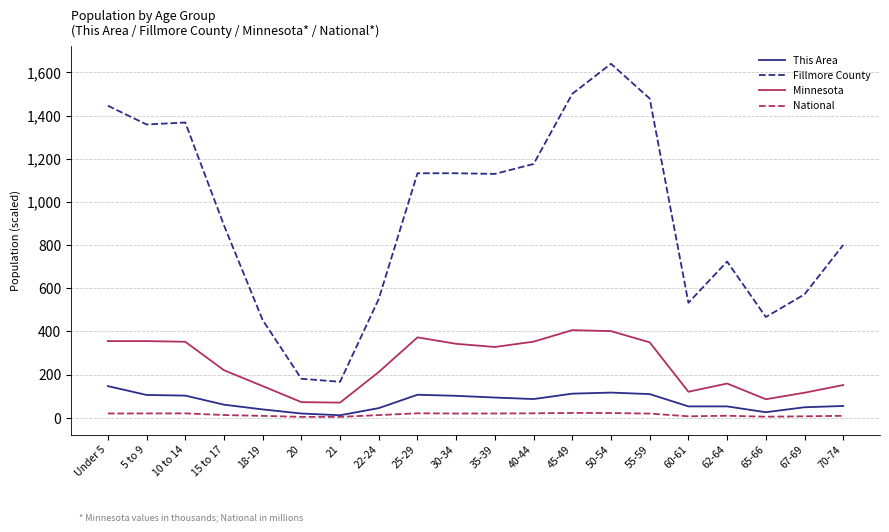

Which series has the largest total across all categories?

Fillmore County